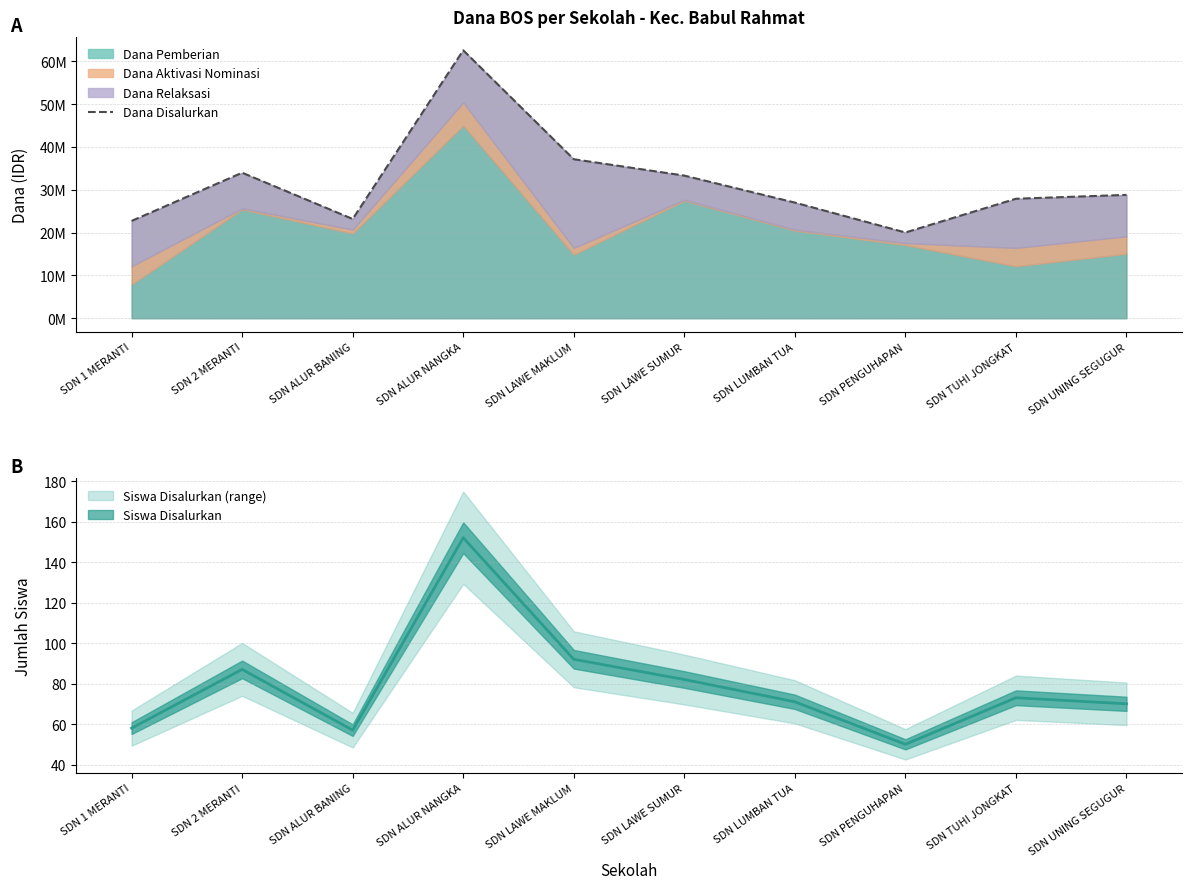

How many lines are shown in the chart?

1